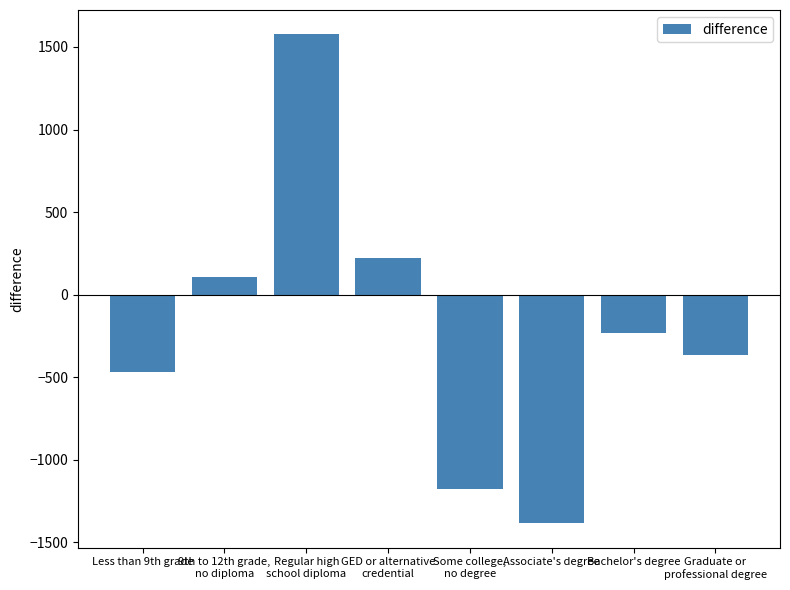

What is the change in value from Less than 9th grade to Graduate or
professional degree?

+104